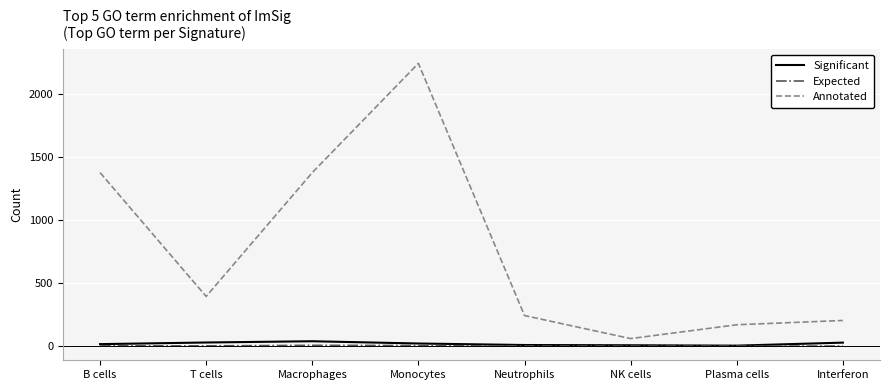

In Significant, how many points are lower than both neighbors (excluding endpoints)?

1